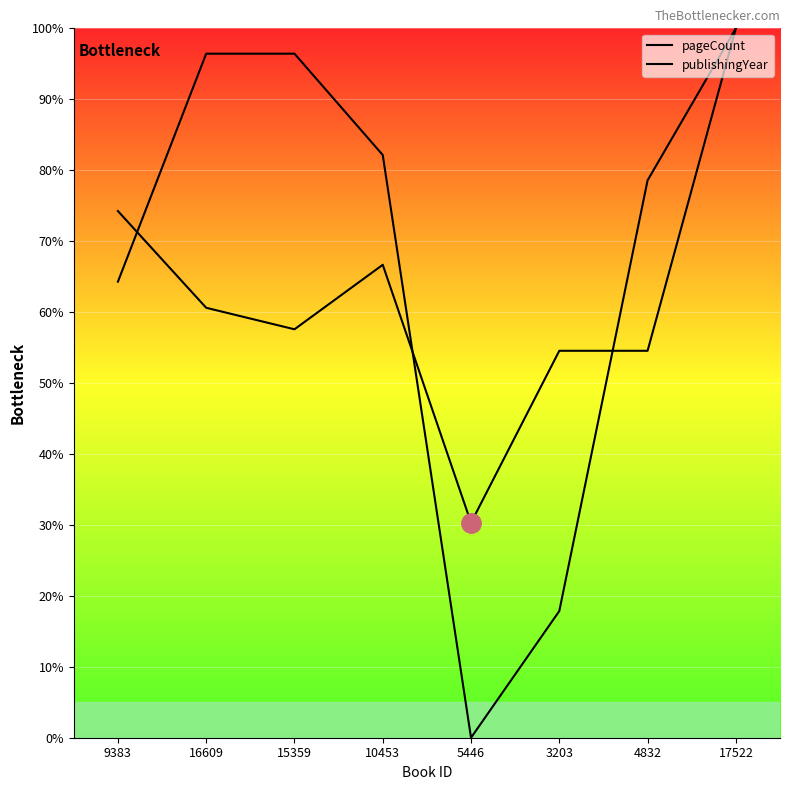

Reading left to right, list all the values displayed in this chart.

pageCount: 9383=74.2	16609=60.6	15359=57.6	10453=66.7	5446=30.3	3203=54.5	4832=54.5	17522=100.0
publishingYear: 9383=64.3	16609=96.4	15359=96.4	10453=82.1	5446=0.0	3203=17.9	4832=78.6	17522=100.0